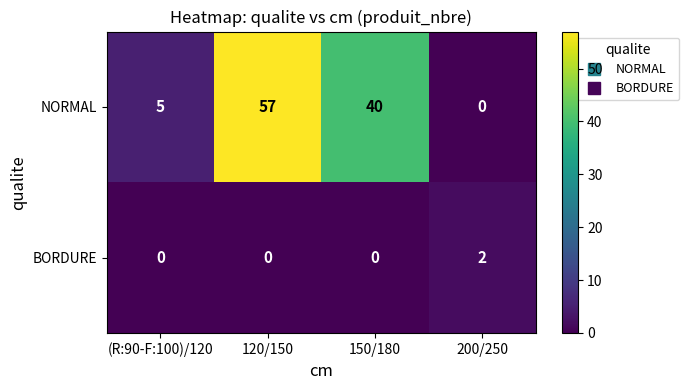

What is the maximum value shown in the chart?

57